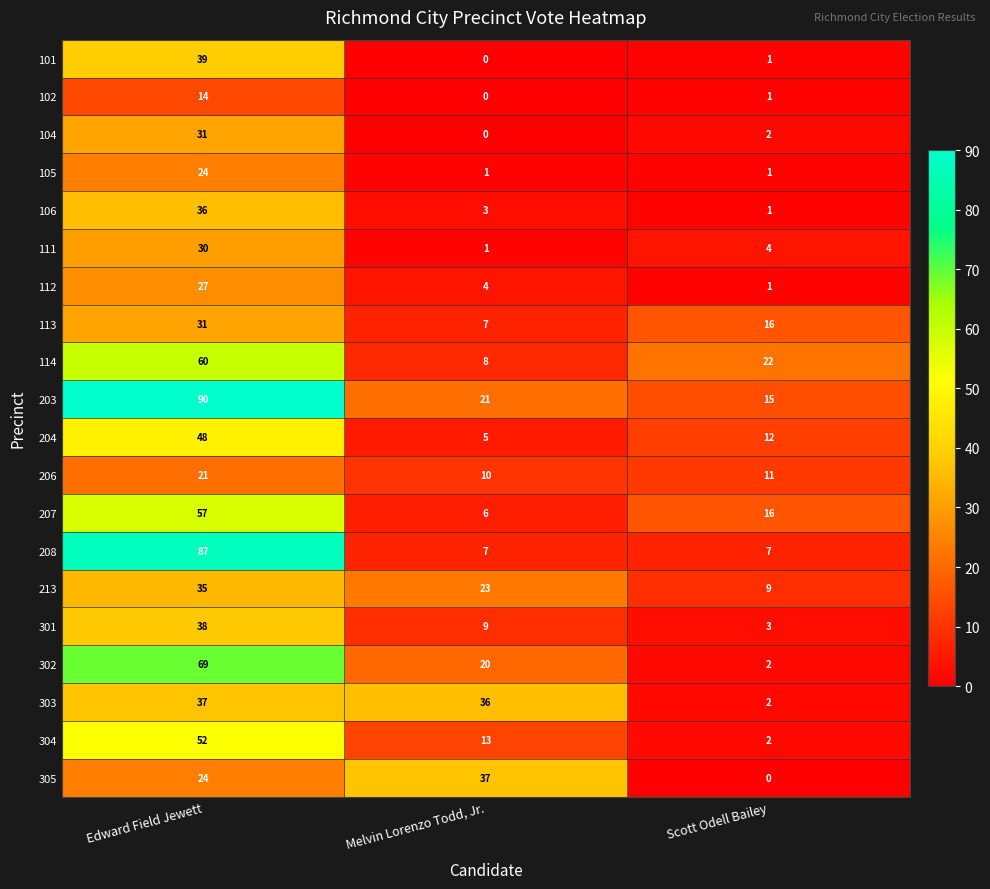

At which category is the sum across all series the highest?

Edward Field Jewett